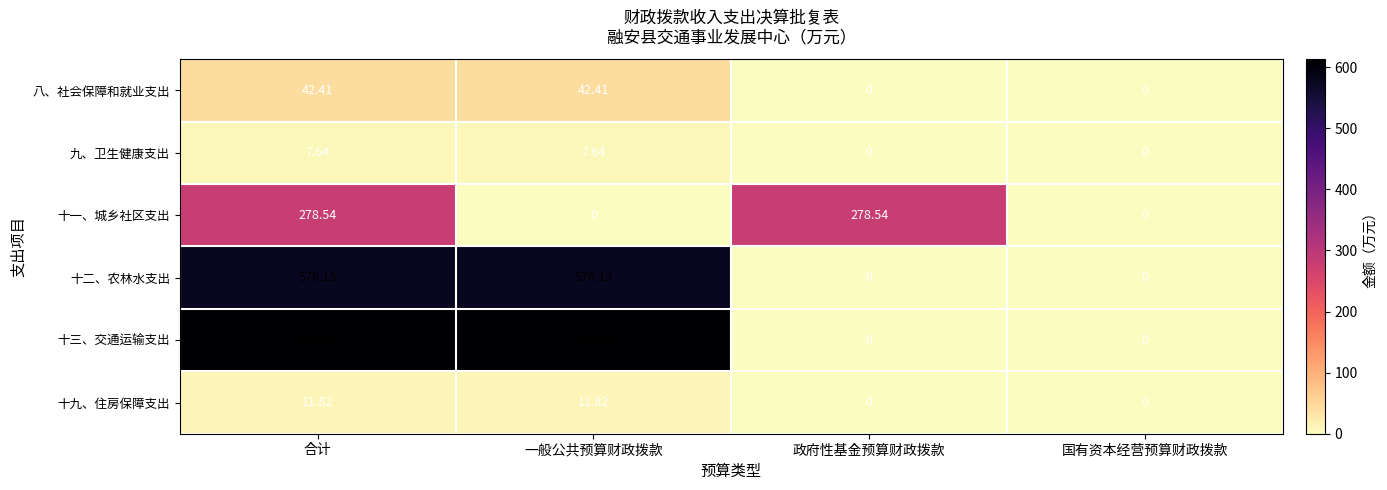

How many data points in 十一、城乡社区支出 are above 278?

2